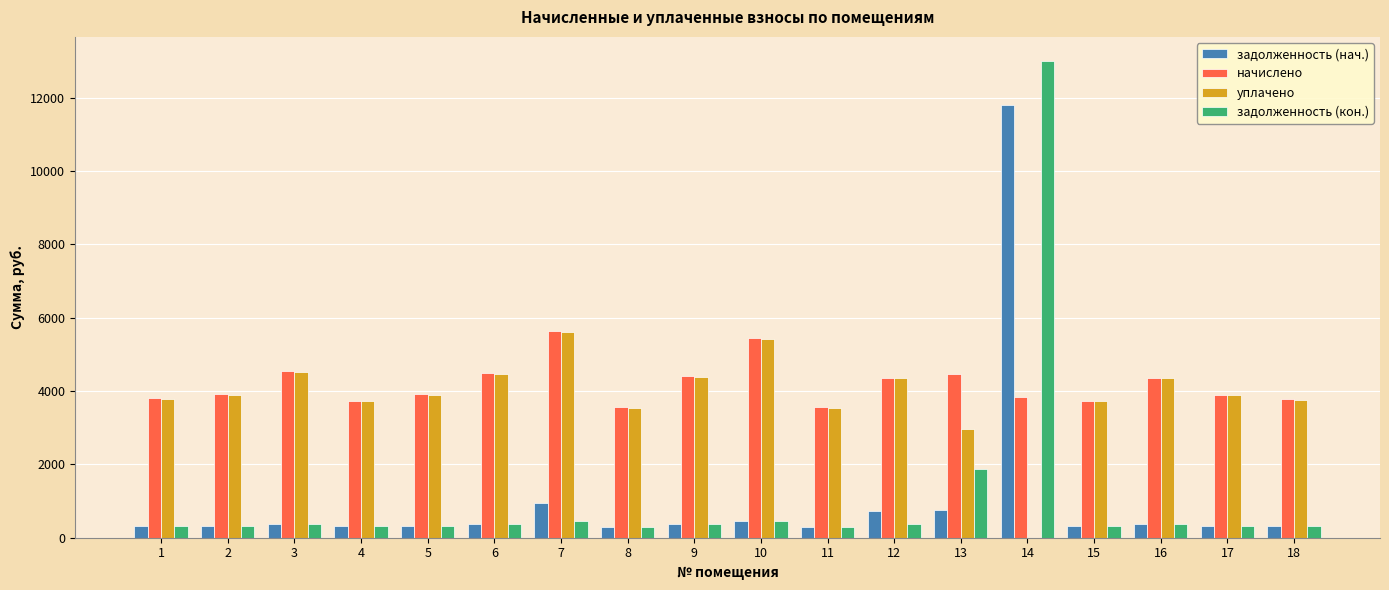

The задолженность (кон.) series shows 363.6 at 12. True or false?

True